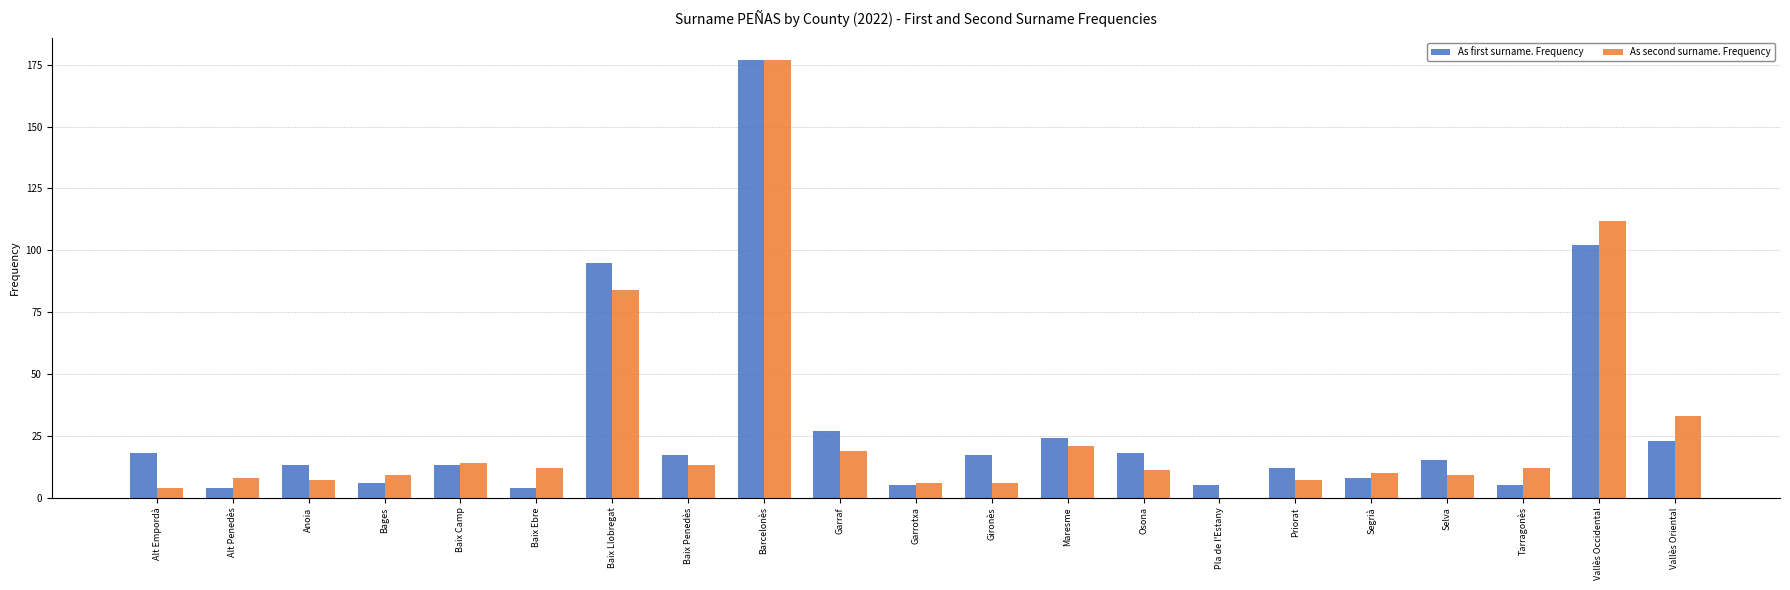

Reading right to left, extract all data points from this chart.

As first surname. Frequency: 23	102	5	15	8	12	5	18	24	17	5	27	177	17	95	4	13	6	13	4	18
As second surname. Frequency: 33	112	12	9	10	7	0	11	21	6	6	19	177	13	84	12	14	9	7	8	4